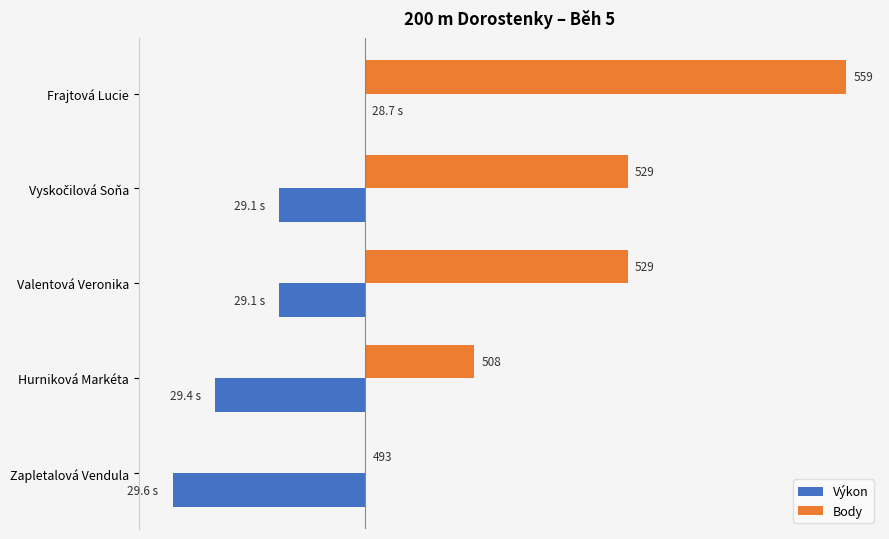

What are all the series names shown in the legend?

Výkon, Body